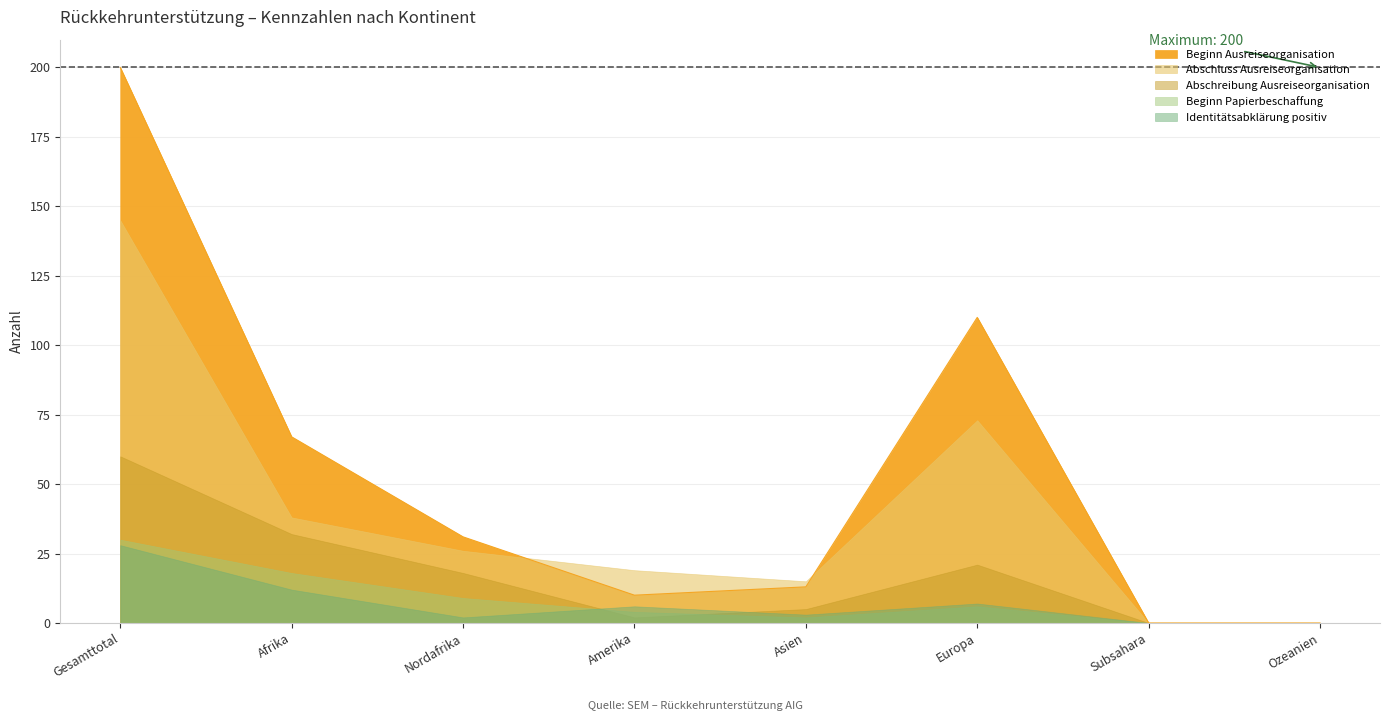

The value of Abschluss Ausreiseorganisation at Ozeanien is 0. True or false?

True